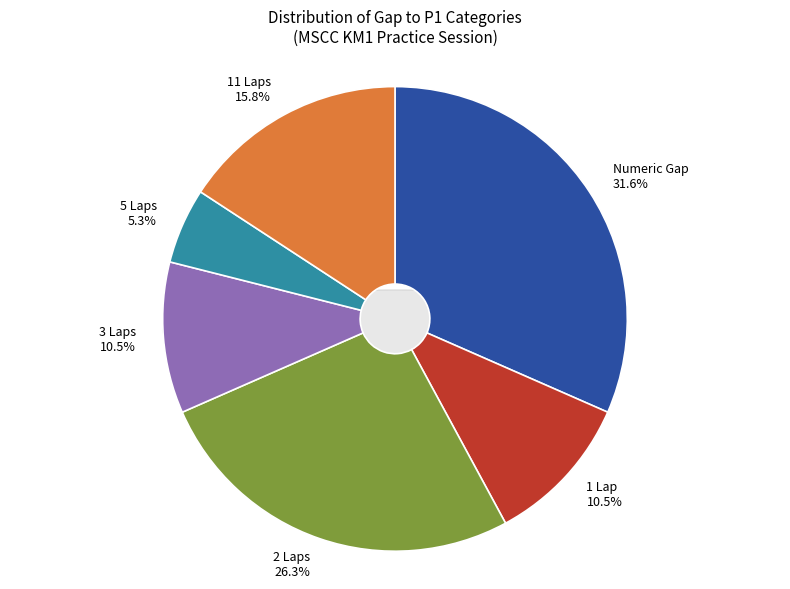

How many slices are in this pie chart?

6